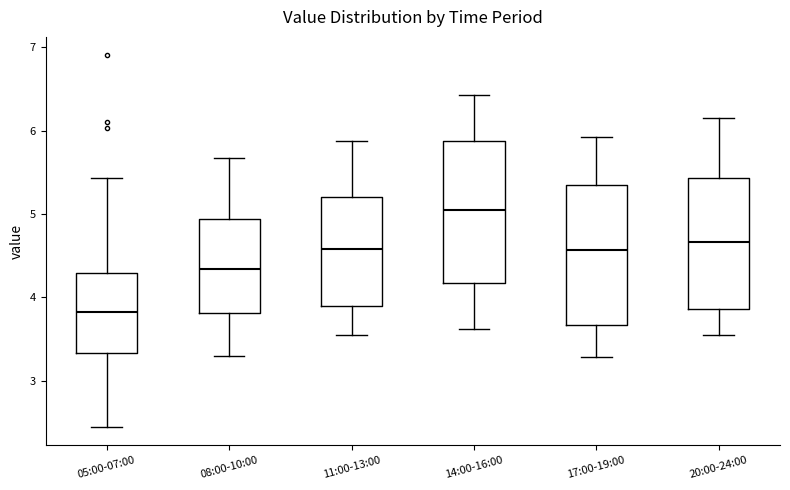

Reading left to right, read every box against the y-axis: the position of its median line, the range the box covers, and the ends of its whiskers. The values are not printed on the chart, so give them approximately, as read against the axis.

05:00-07:00: median 3.8, box 3.3 to 4.3, whiskers 2.5 to 5.4
08:00-10:00: median 4.3, box 3.8 to 4.9, whiskers 3.3 to 5.7
11:00-13:00: median 4.6, box 3.9 to 5.2, whiskers 3.6 to 5.9
14:00-16:00: median 5.1, box 4.2 to 5.9, whiskers 3.6 to 6.4
17:00-19:00: median 4.6, box 3.7 to 5.4, whiskers 3.3 to 5.9
20:00-24:00: median 4.7, box 3.9 to 5.4, whiskers 3.6 to 6.2